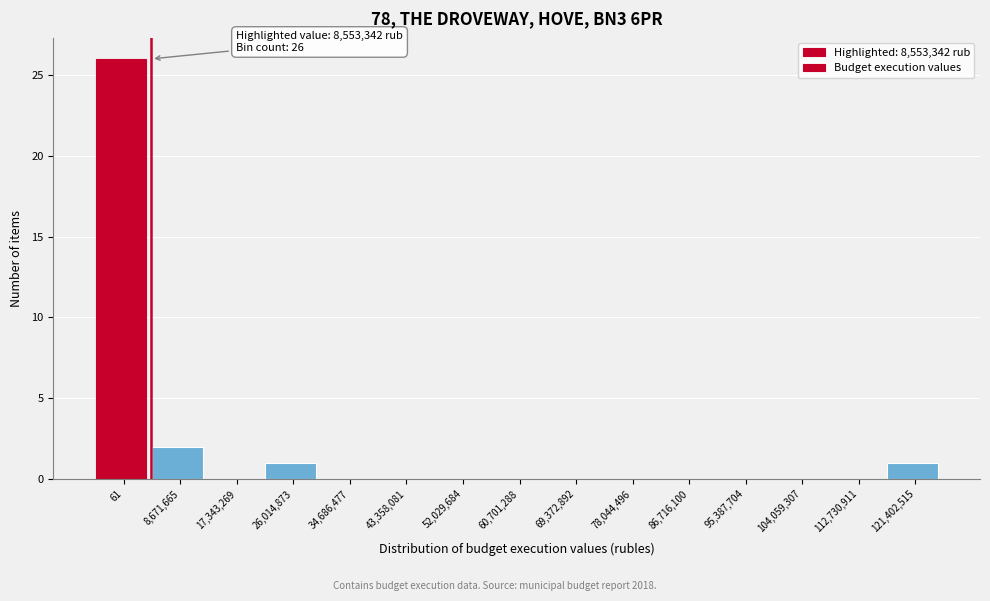

Reading right to left, transcribe all the data shown in this chart.

121,402,515=1	112,730,911=0	104,059,307=0	95,387,704=0	86,716,100=0	78,044,496=0	69,372,892=0	60,701,288=0	52,029,684=0	43,358,081=0	34,686,477=0	26,014,873=1	17,343,269=0	8,671,665=2	61=26